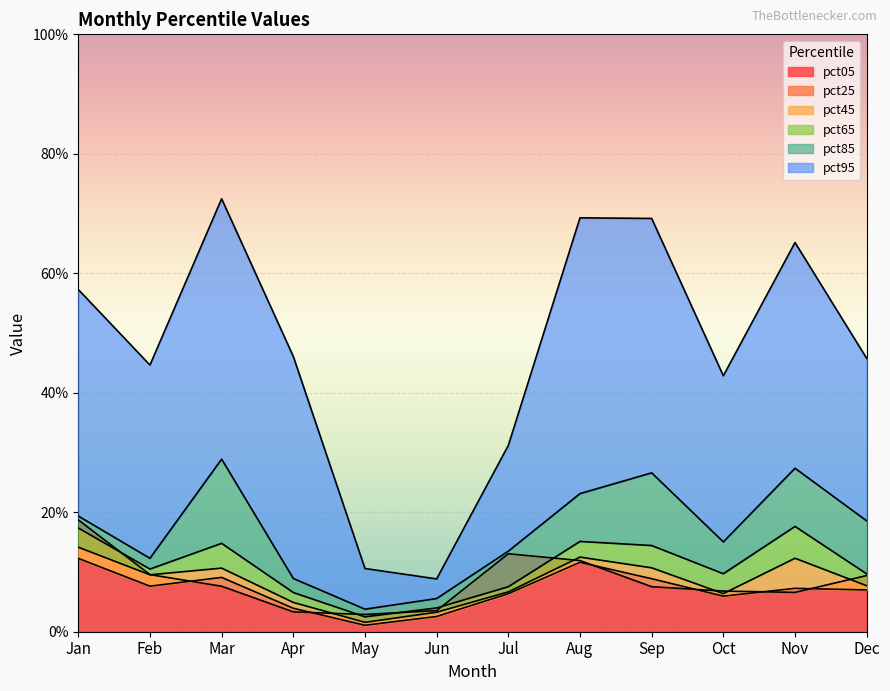

What value does the pct05 series have at Feb?

0.1